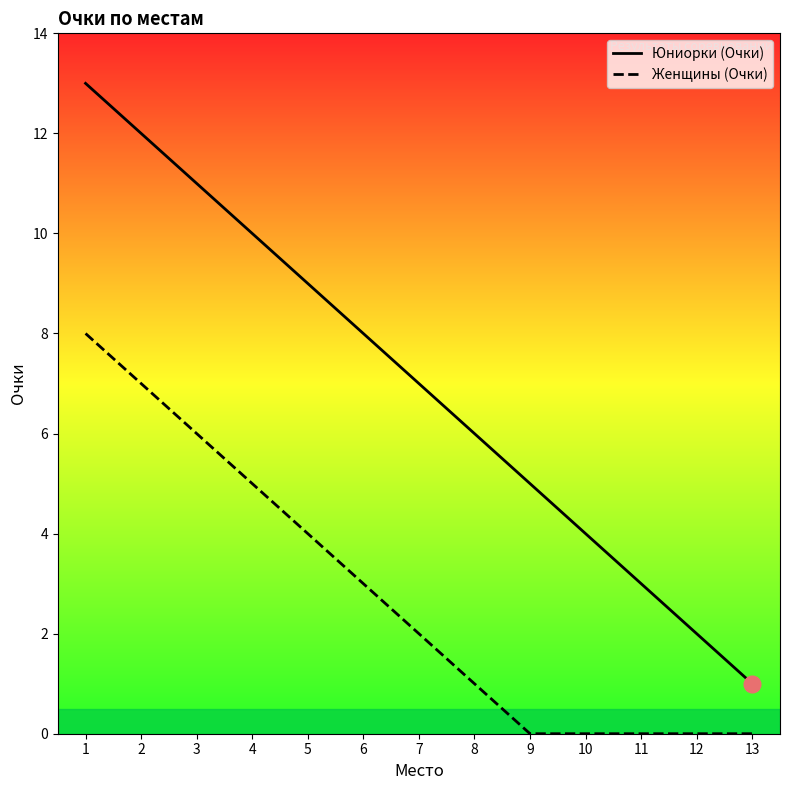

Reading left to right, extract all data points from this chart.

Юниорки (Очки): 13	12	11	10	9	8	7	6	5	4	3	2	1
Женщины (Очки): 8	7	6	5	4	3	2	1	0	0	0	0	0